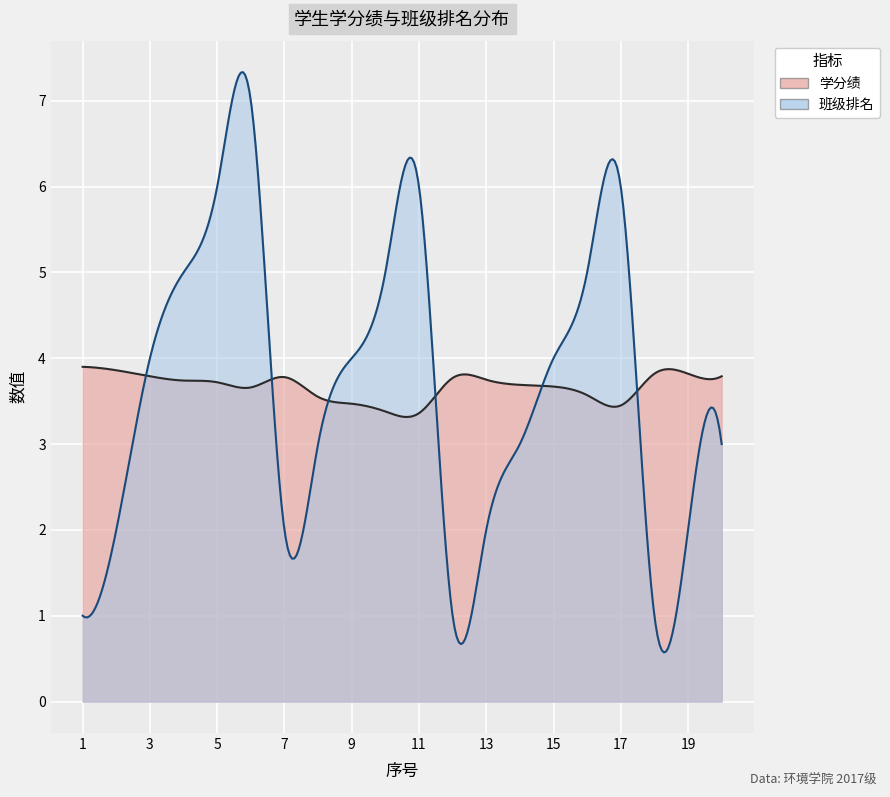

In 班级排名, how many points are lower than both neighbors (excluding endpoints)?

3